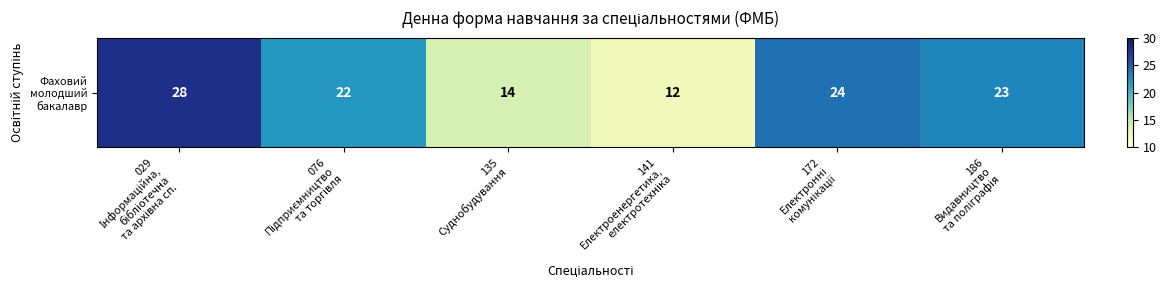

What is the change in value from 076
Підприємництво
та торгівля to 141
Електроенергетика,
електротехніка?

-10